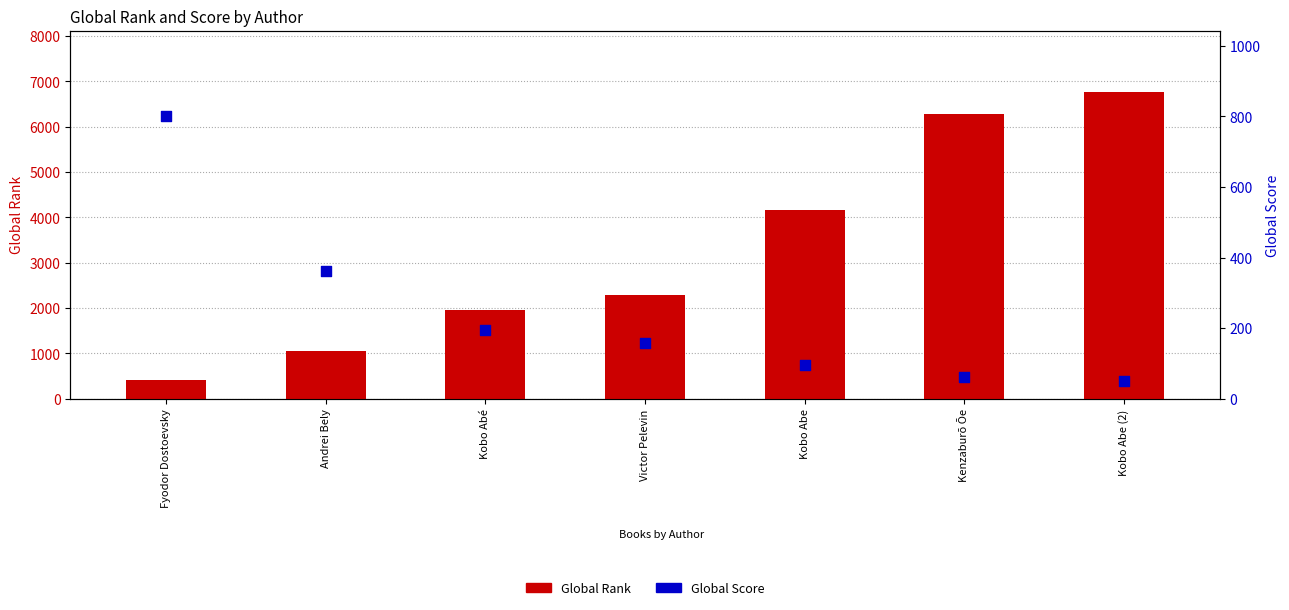

Which series has the largest total across all categories?

Global Rank